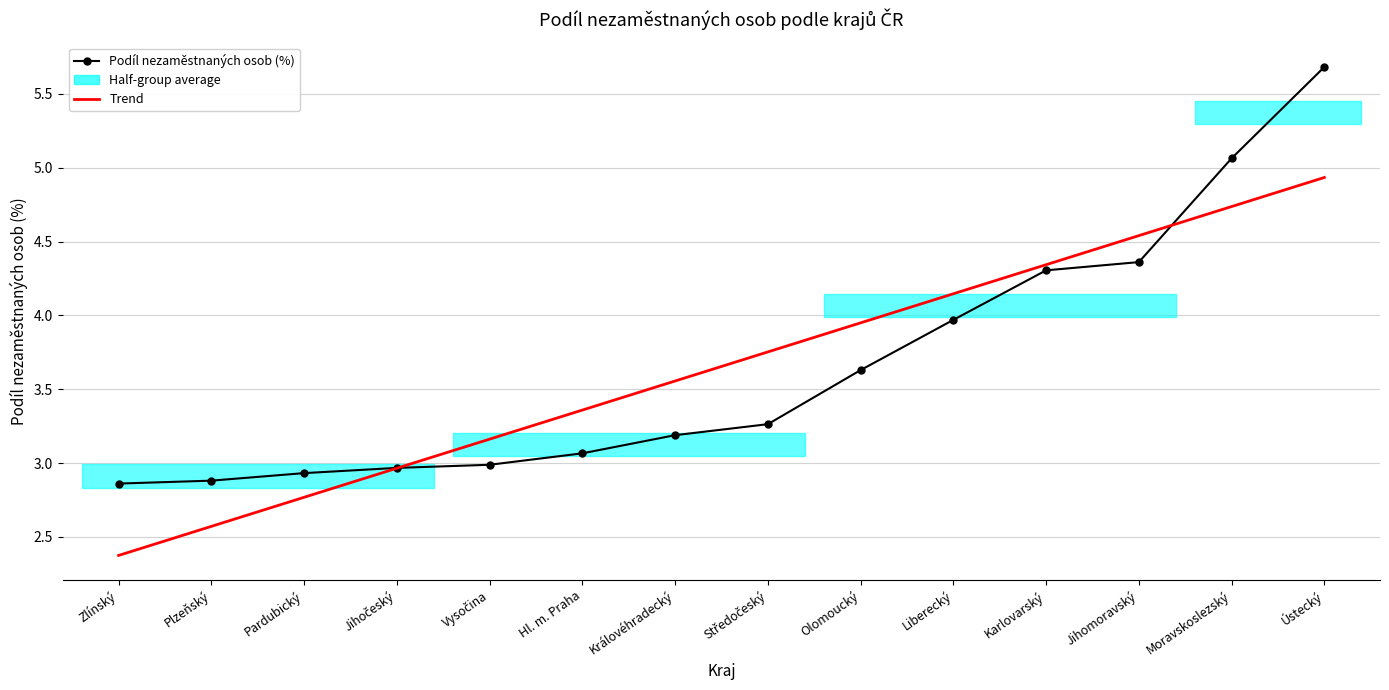

Reading right to left, transcribe all the data shown in this chart.

Podíl nezaměstnaných osob (%): 5.7	5.1	4.4	4.3	4.0	3.6	3.3	3.2	3.1	3.0	3.0	2.9	2.9	2.9
Trend: 4.9	4.7	4.5	4.3	4.1	3.9	3.8	3.6	3.4	3.2	3.0	2.8	2.6	2.4